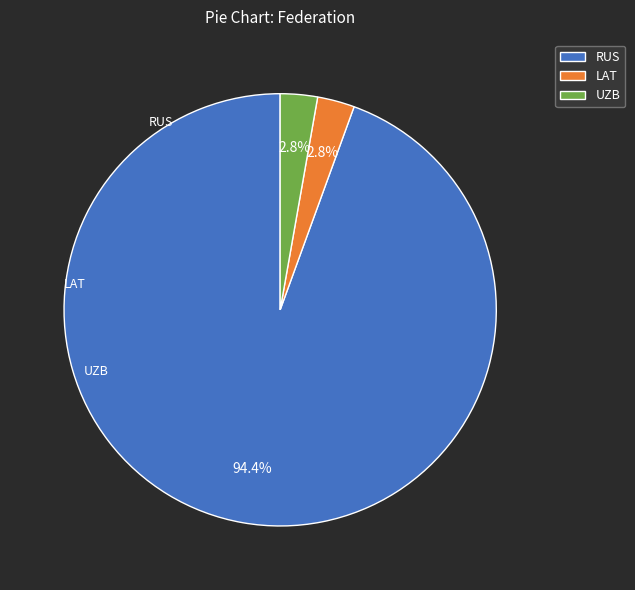

Approximately how many times larger is the value at UZB compared to LAT?

1.0